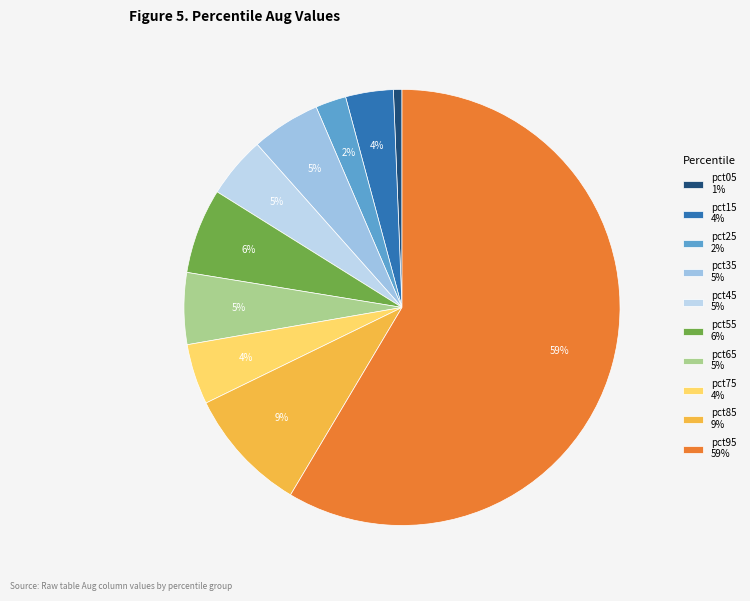

What is the majority slice?

pct95